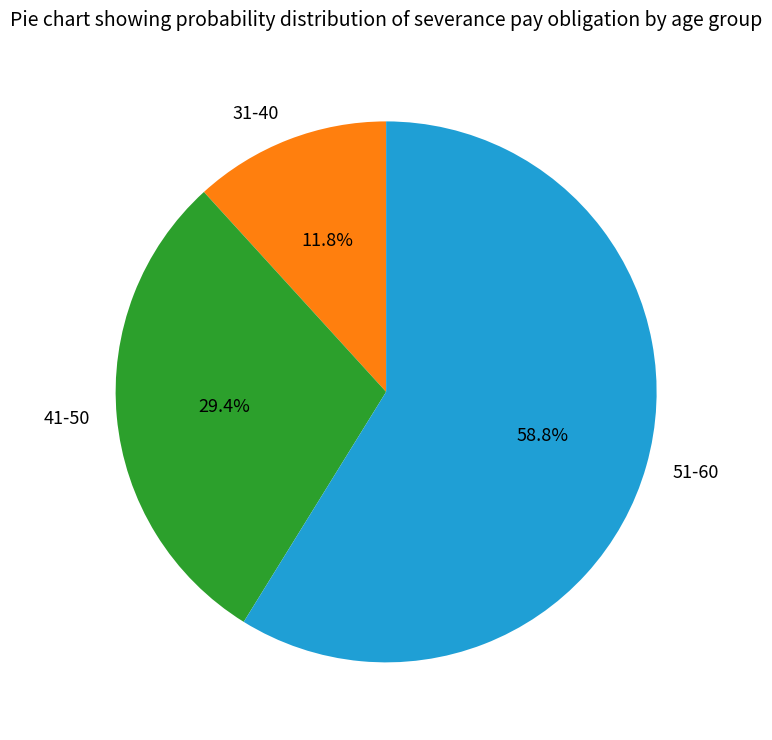

To the nearest percent, what is the difference between the 31-40 and 41-50 slice percentages?

18%